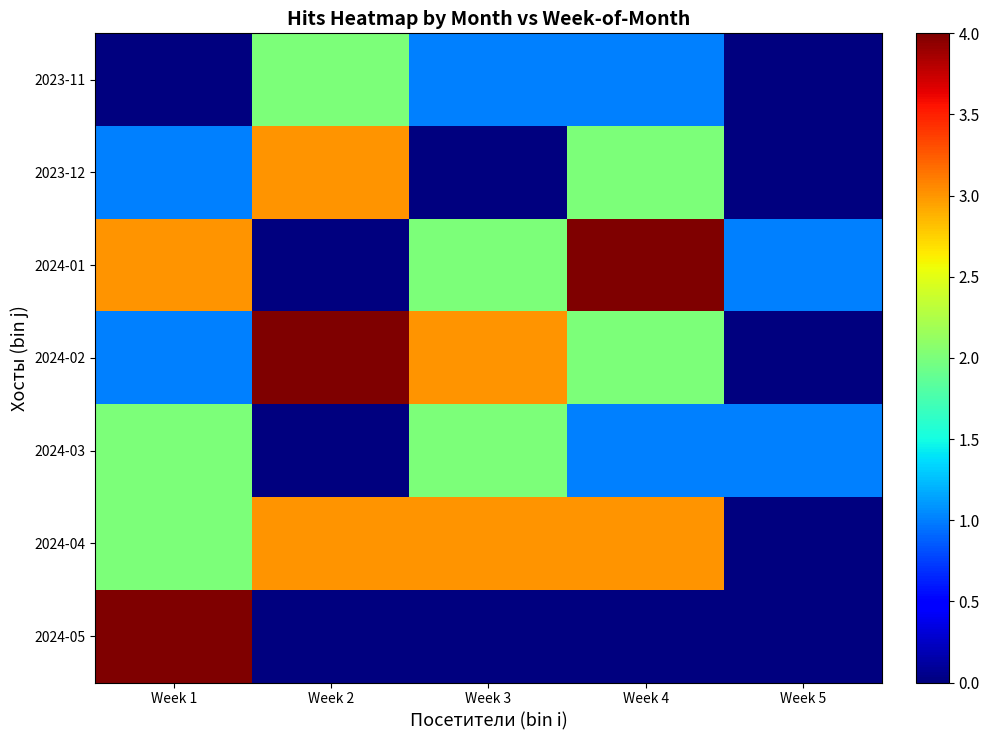

What is the greatest value displayed?

4